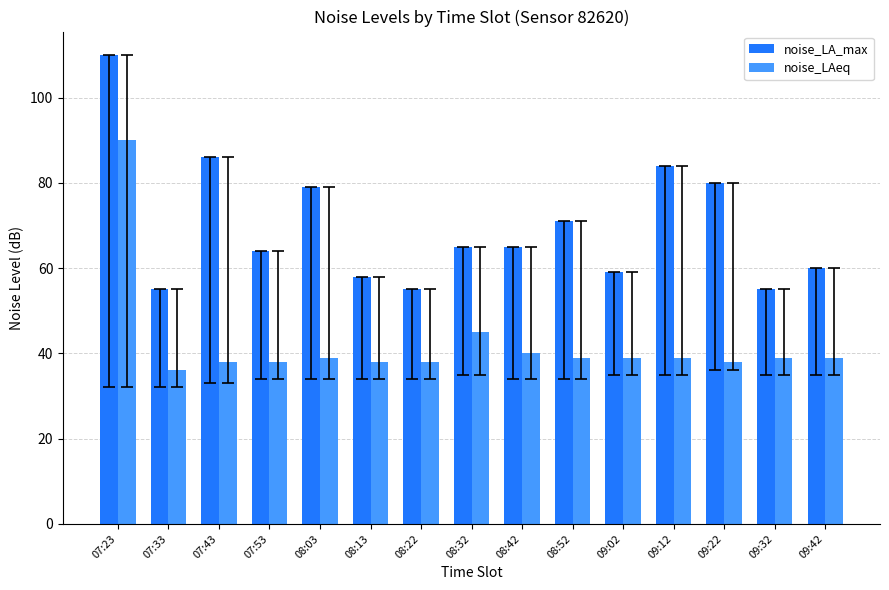

Does the chart contain any negative values?

No